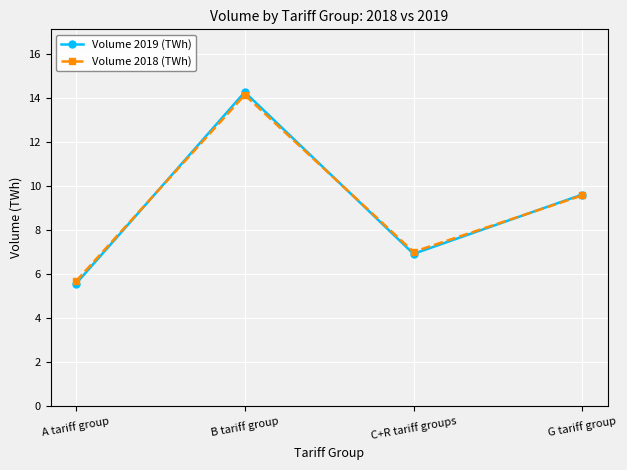

How many values in the Volume 2018 (TWh) series exceed 9?

2